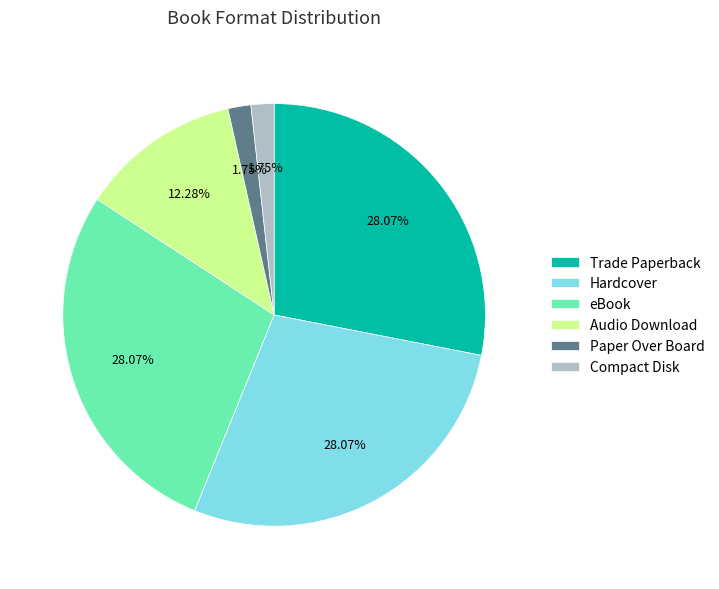

To the nearest percent, what percentage of the pie is eBook?

28%